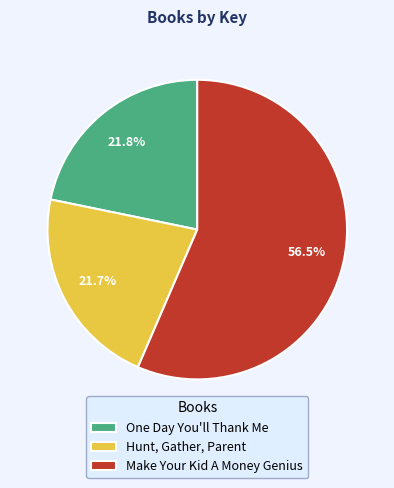

To the nearest percent, what portion does Hunt, Gather, Parent represent?

22%